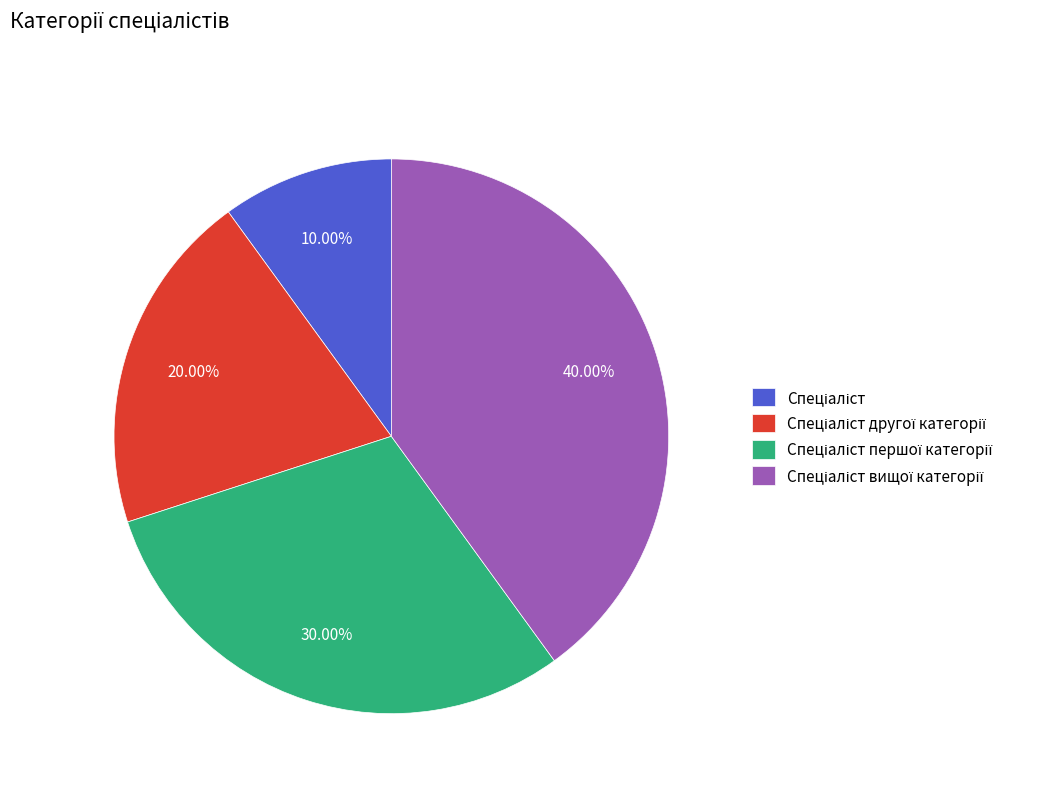

Is there any slice that represents more than half of the pie?

No